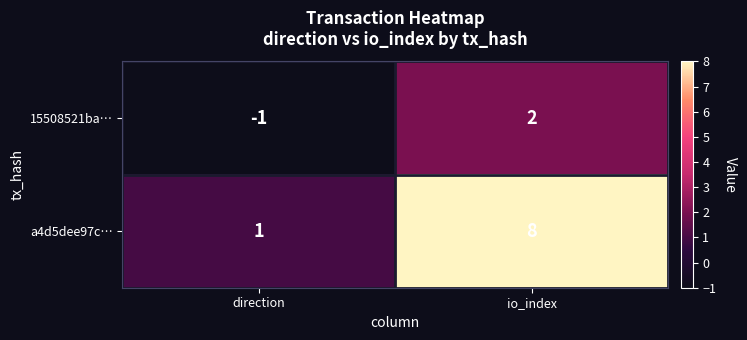

What is the maximum value shown in the chart?

8